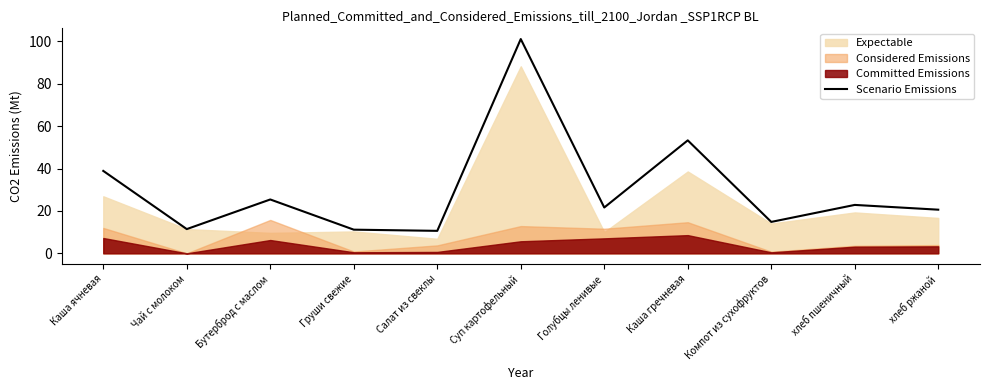

Rank the categories by value from highest to lowest.

Суп картофельный, Каша гречневая, Каша ячневая, Бутерброд с маслом, хлеб пшеничный, Голубцы ленивые, хлеб ржаной, Компот из сухофруктов, Чай с молоком, Груши свежие, Салат из свеклы